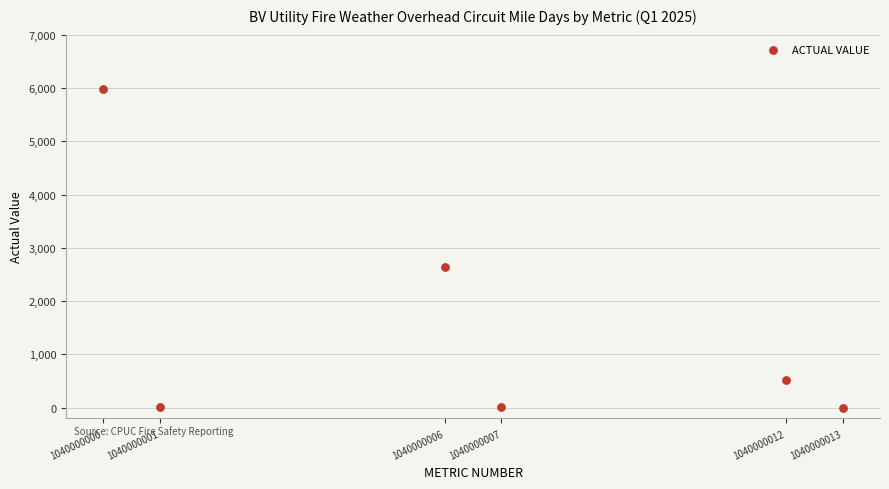

What Y value in the scatter plot is closest to 2994?

2648.0